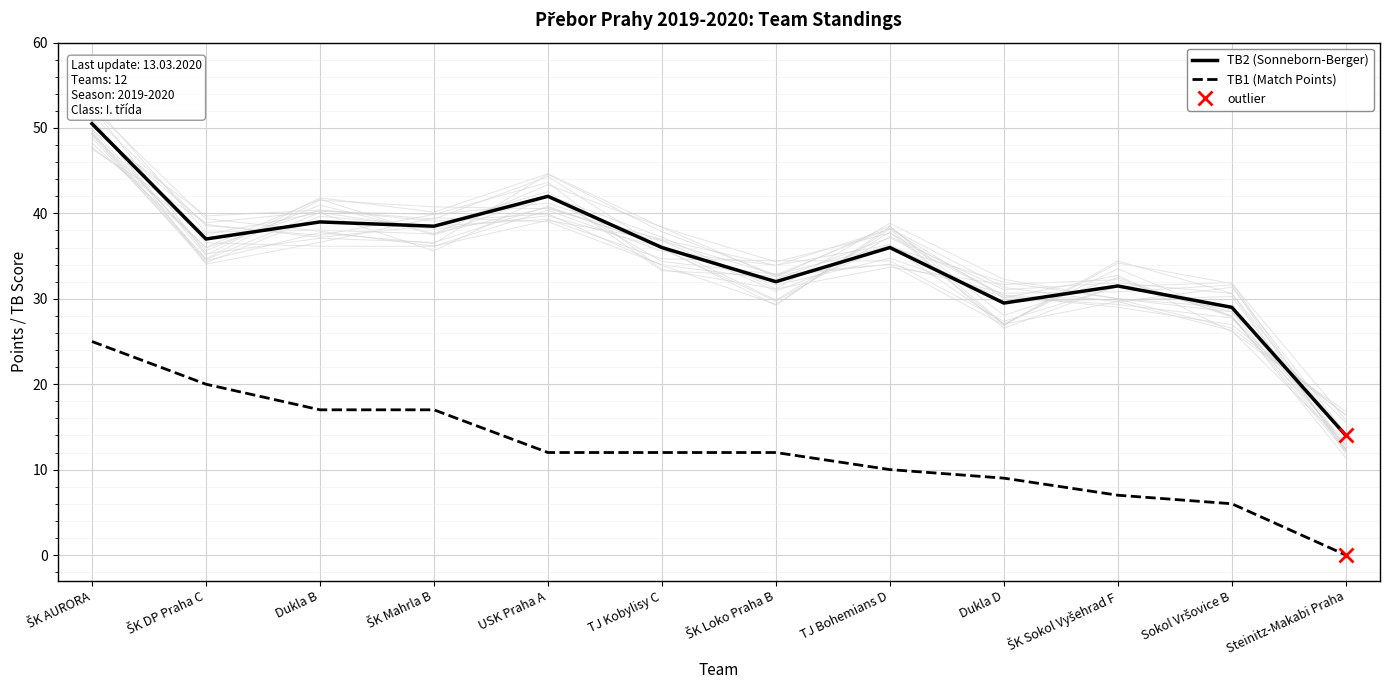

Which category has the lowest value in the TB2 (Sonneborn-Berger) series?

Steinitz-Makabi Praha